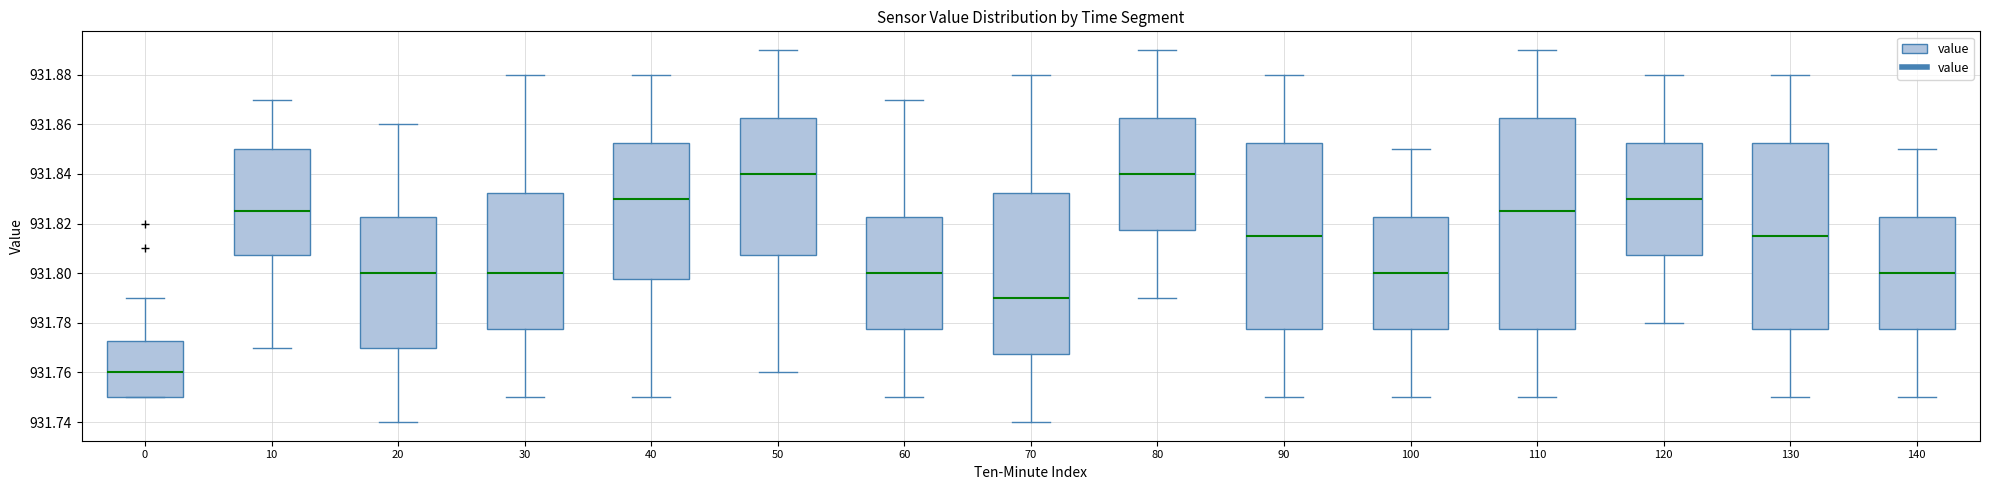

Which box is the tallest, from its lower edge to its upper edge?

110